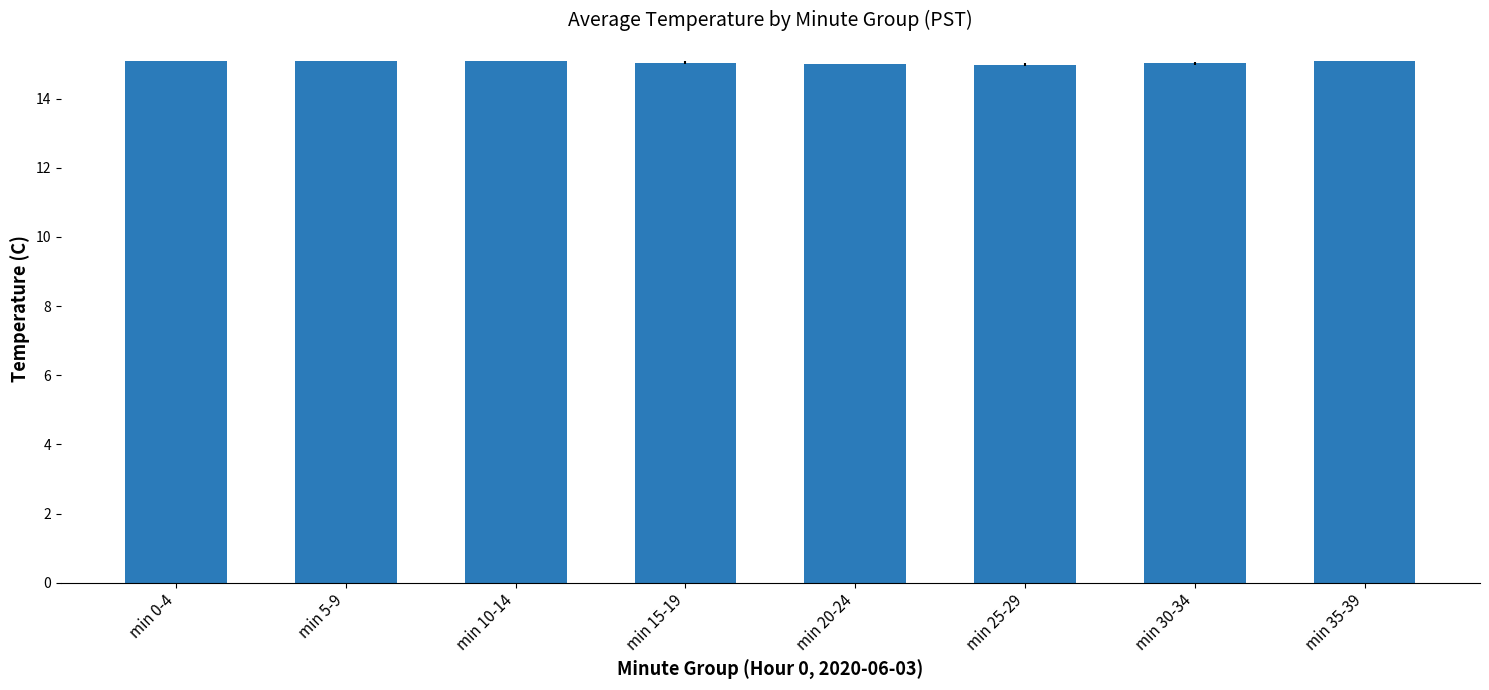

The chart shows a value of 15.1 at min 5-9. True or false?

True